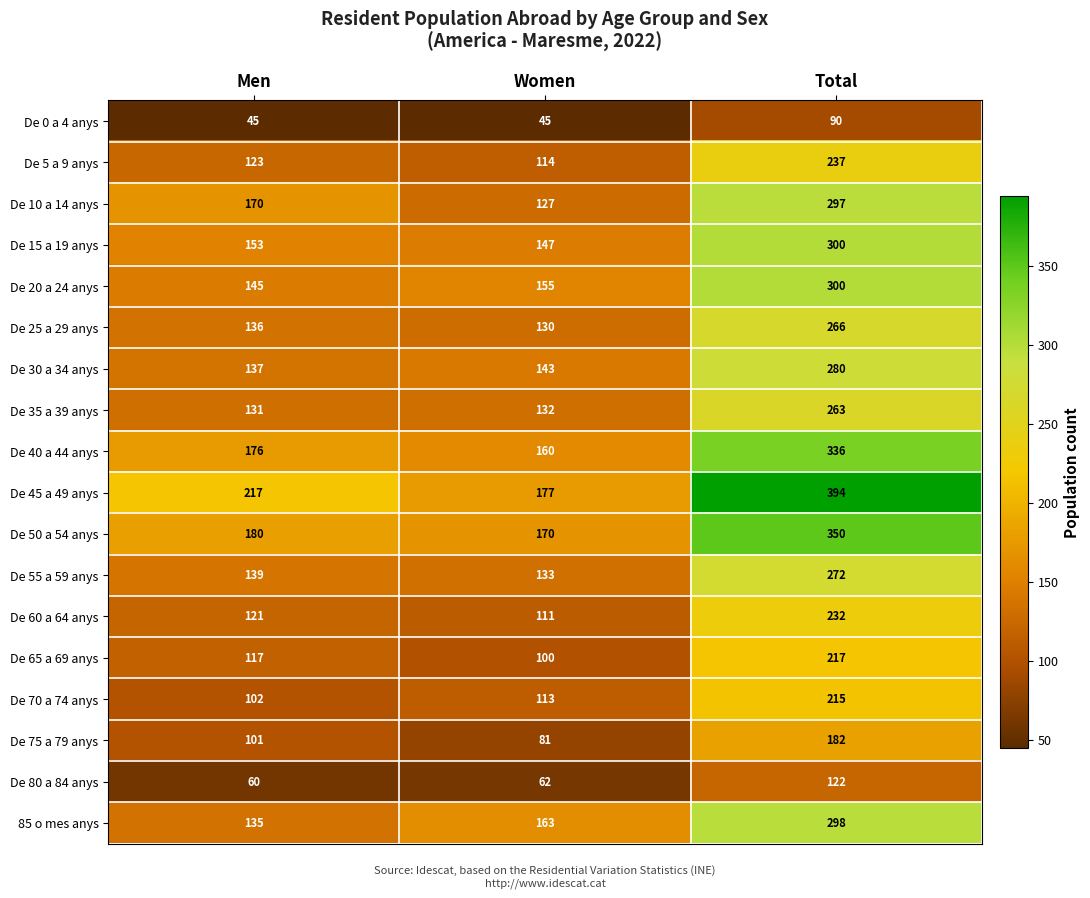

Which label corresponds to the largest value in the chart?

Total